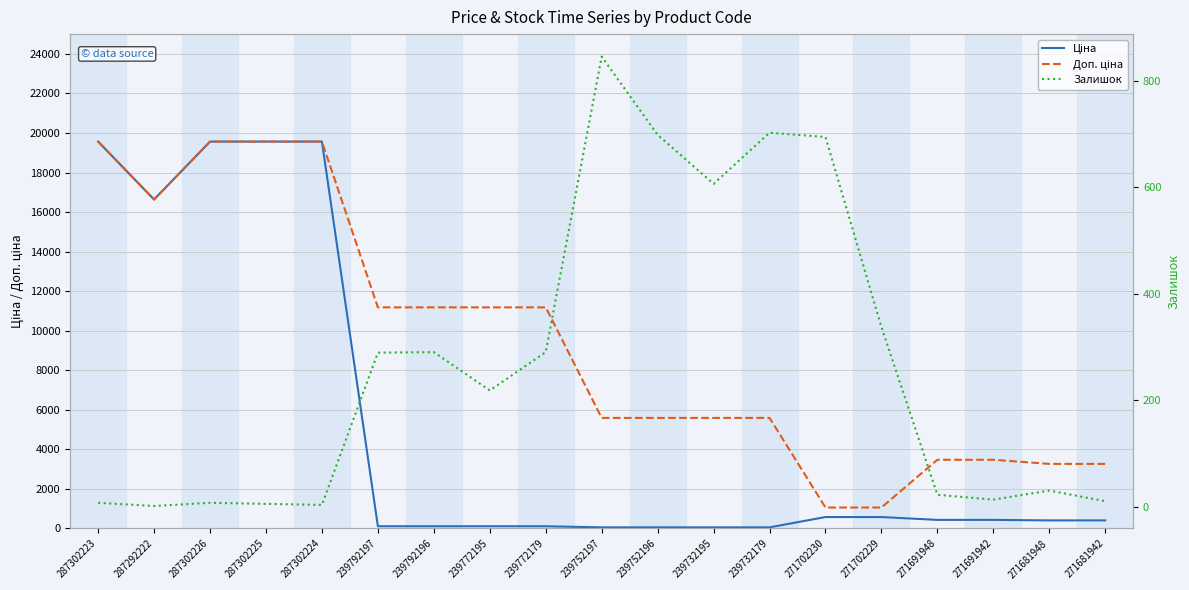

What is the label of the 11th point from the left?

239752196